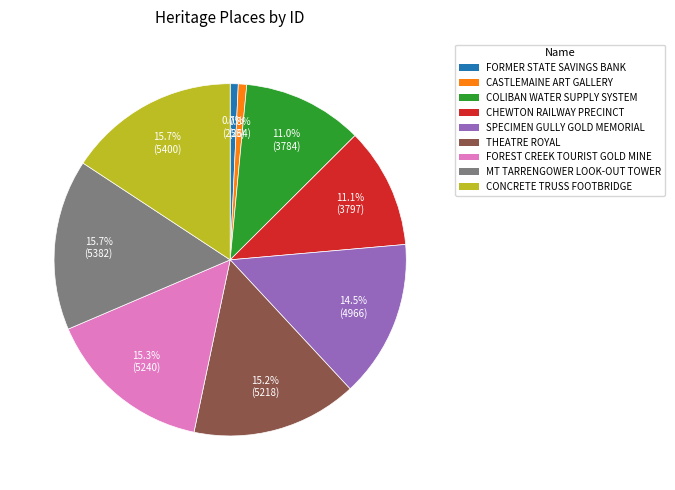

Is there any slice that represents more than half of the pie?

No